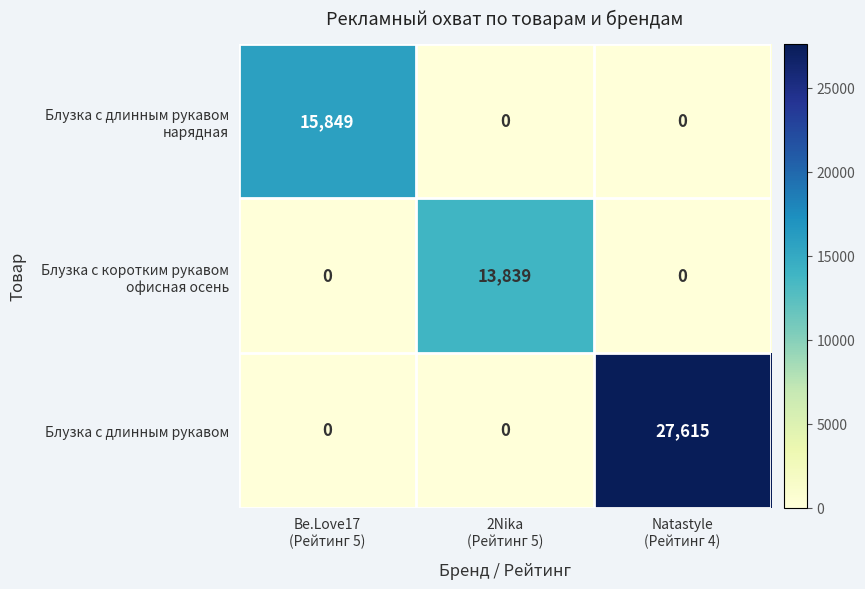

Which series has the largest range (max minus min)?

Блузка с длинным рукавом